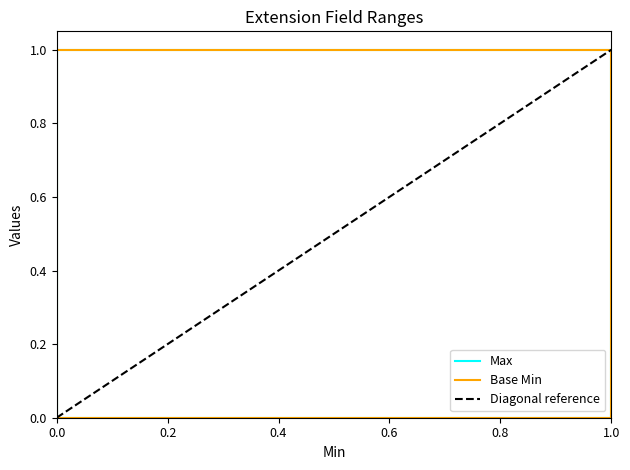

Which series has the largest total across all categories?

Max